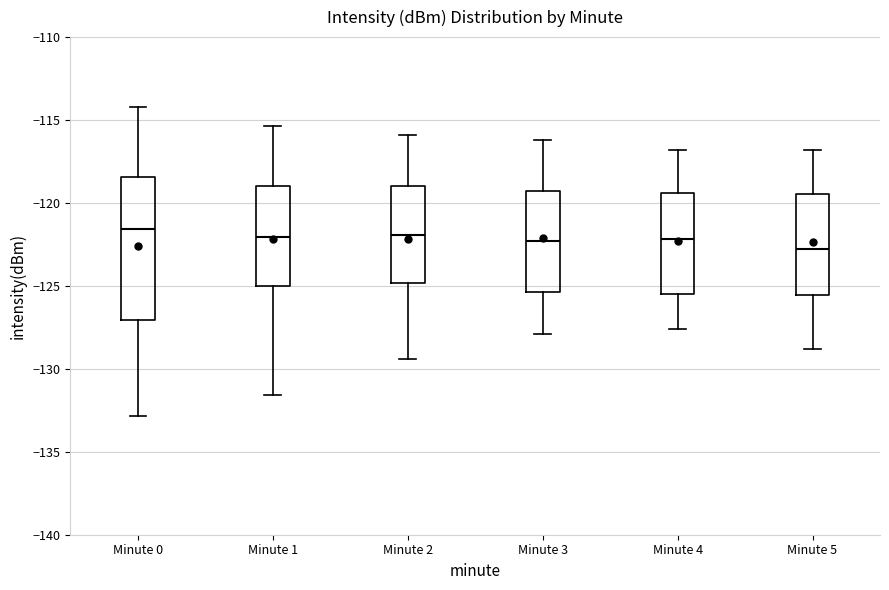

Comparing the boxes themselves (not the whiskers), which one is the tallest?

Minute 0